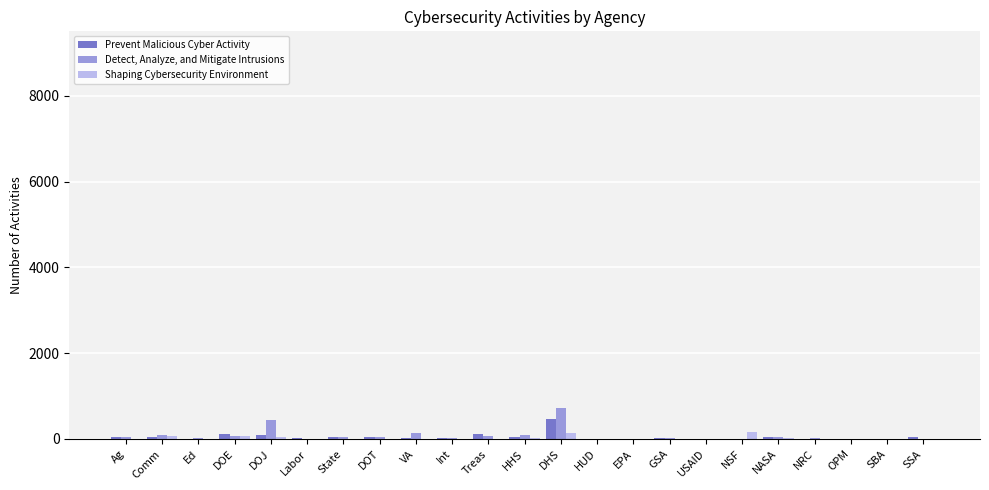

What is the difference between the Shaping Cybersecurity Environment values at Int and Ag?

1